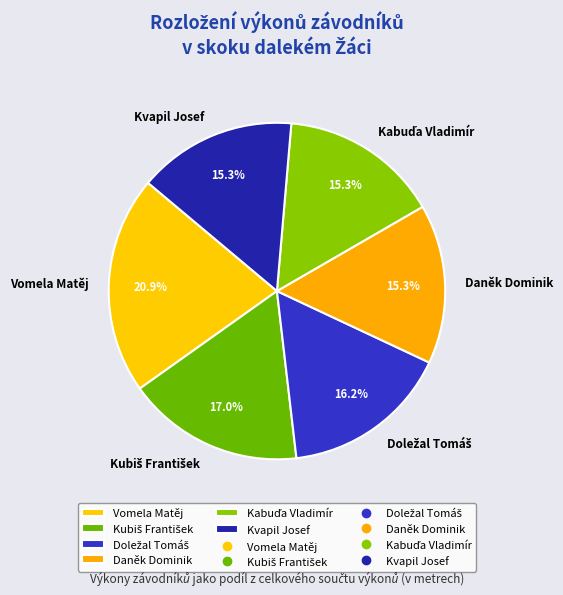

What is the largest slice in the pie chart?

Vomela Matěj